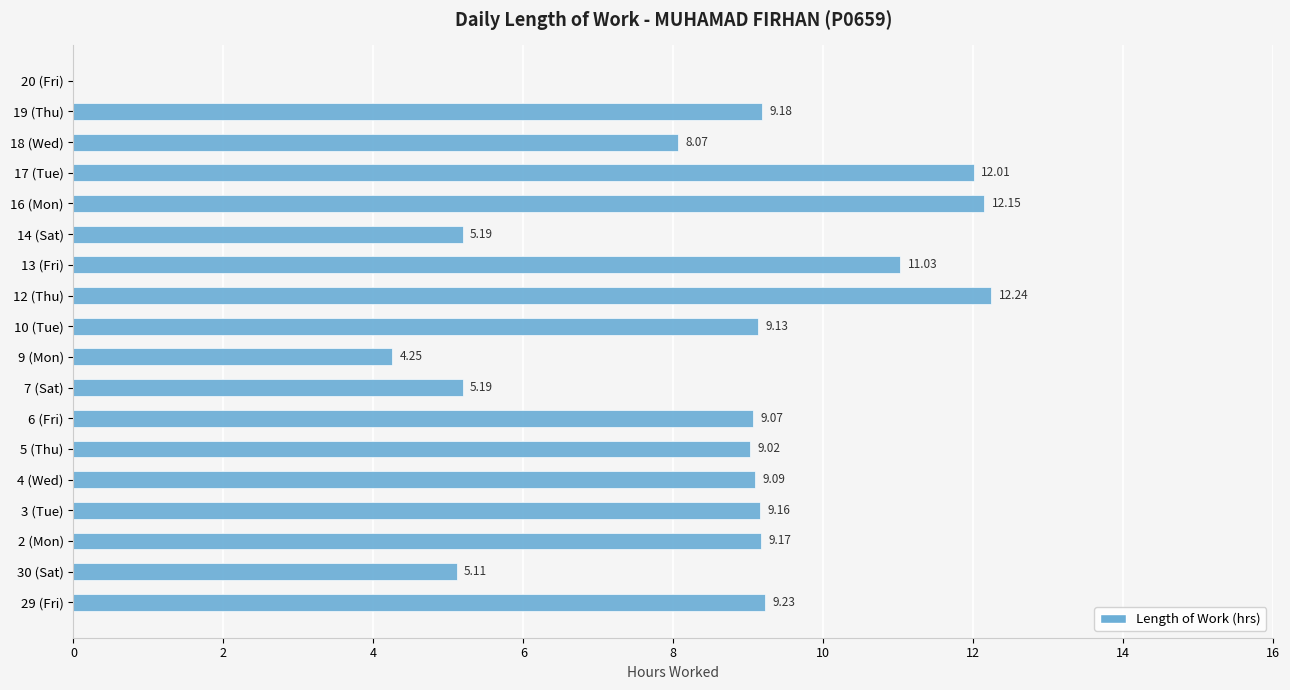

What is the average value?

8.2